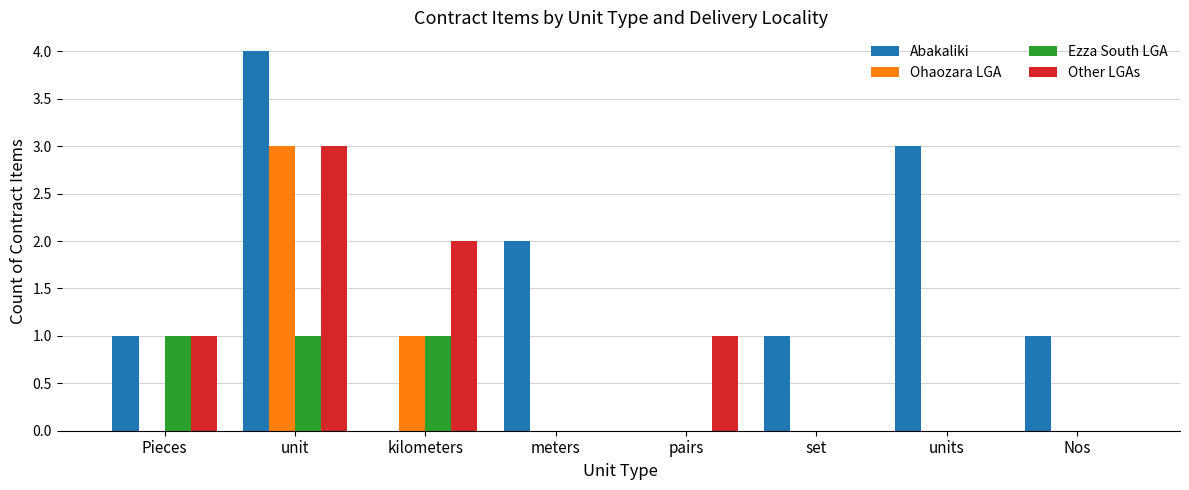

What are all the series names shown in the legend?

Abakaliki, Ohaozara LGA, Ezza South LGA, Other LGAs